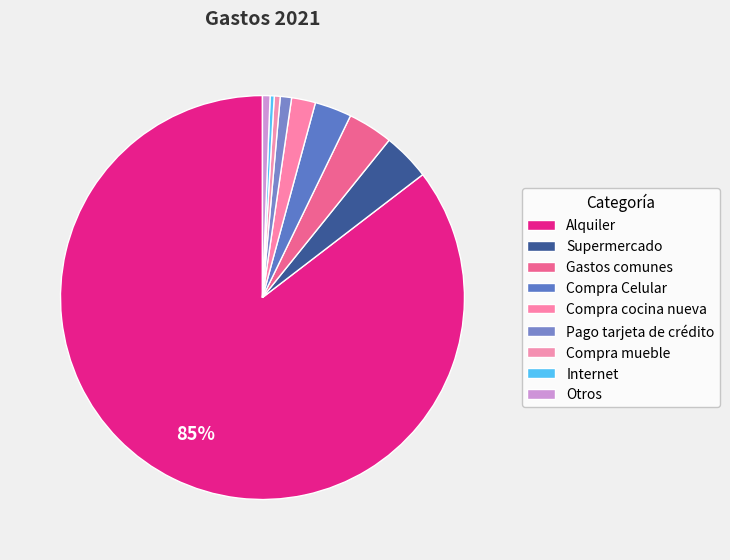

How many segments does this pie chart have?

9